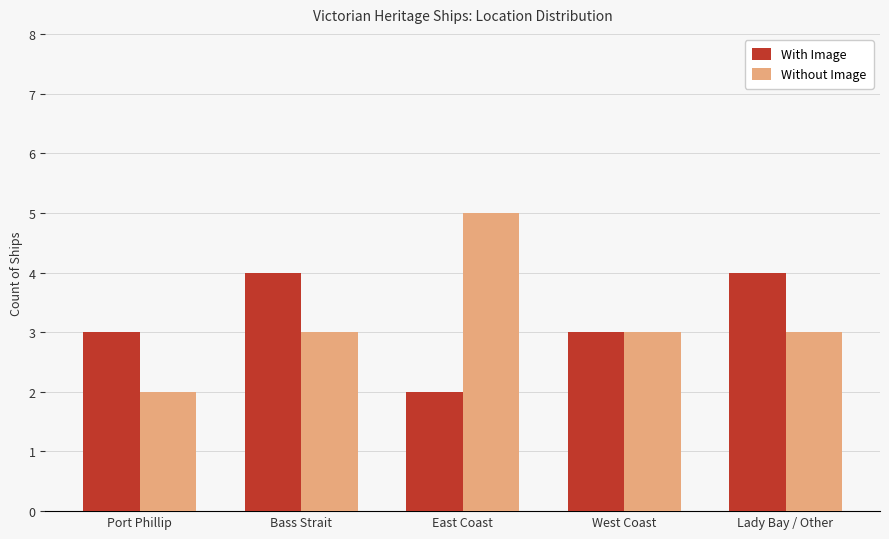

At Port Phillip, list the series in order from smallest to largest.

Without Image, With Image